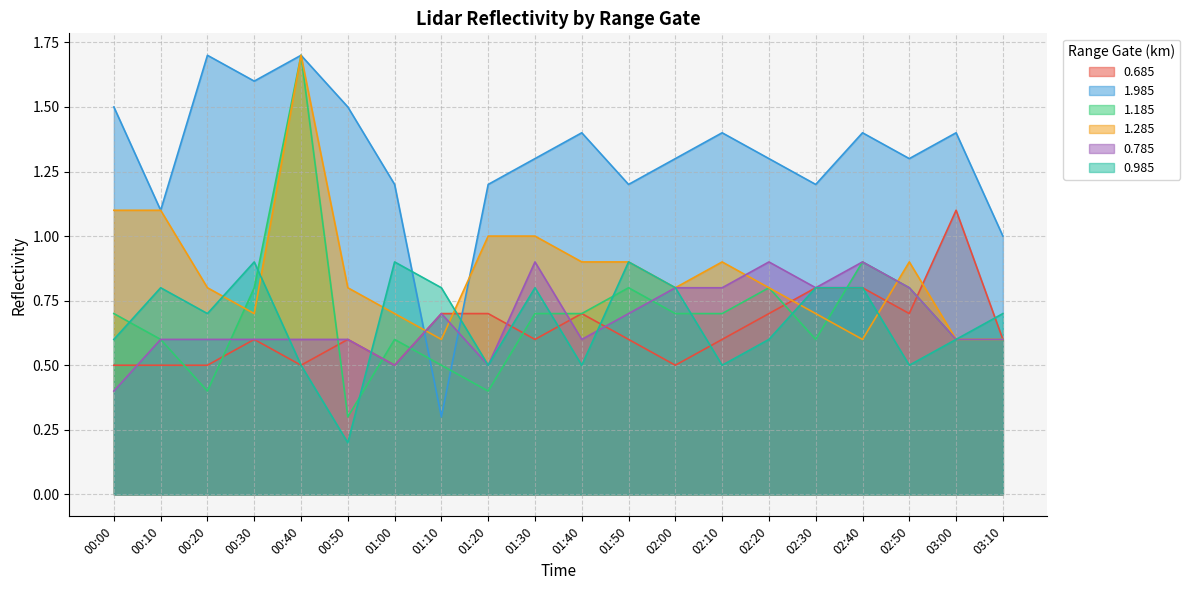

List the labels in order of 1.285 value, smallest first.

01:10, 02:40, 03:00, 03:10, 00:30, 01:00, 02:30, 00:20, 00:50, 02:00, 02:20, 01:40, 01:50, 02:10, 02:50, 01:20, 01:30, 00:00, 00:10, 00:40